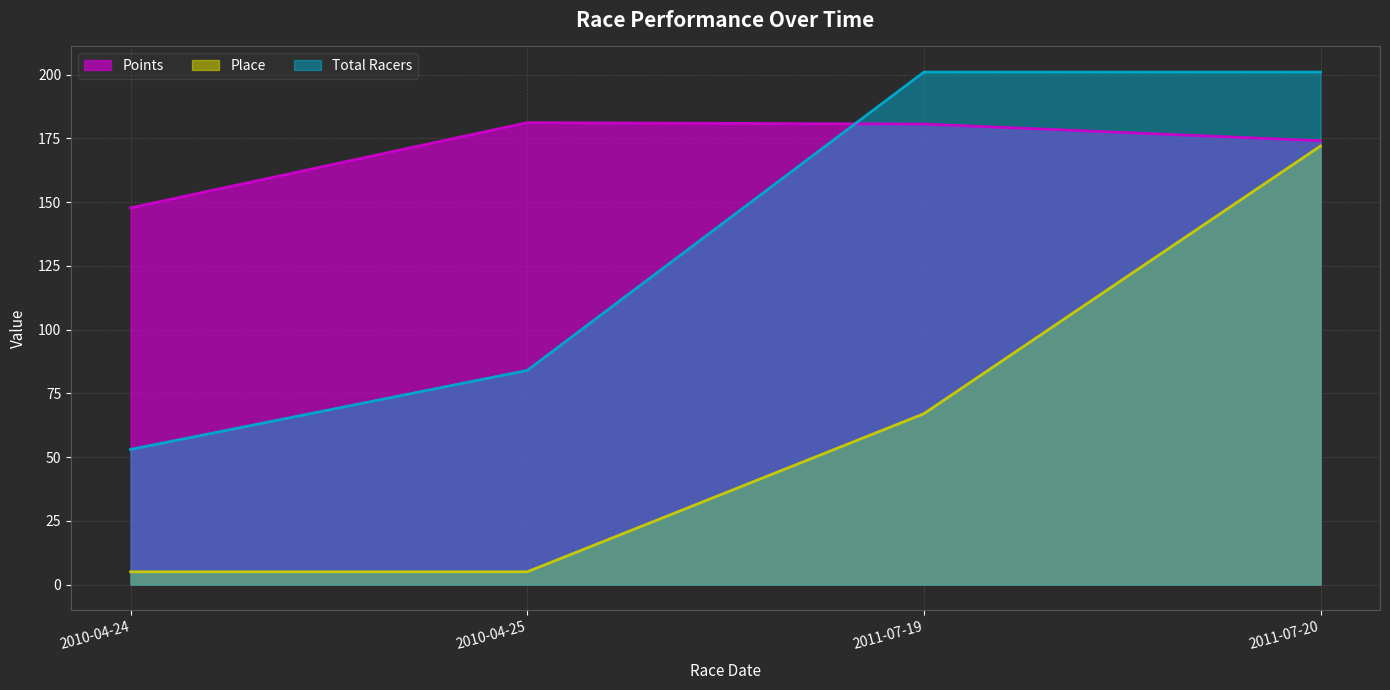

What is the difference between the Points values at 2010-04-25 and 2011-07-19?

0.5